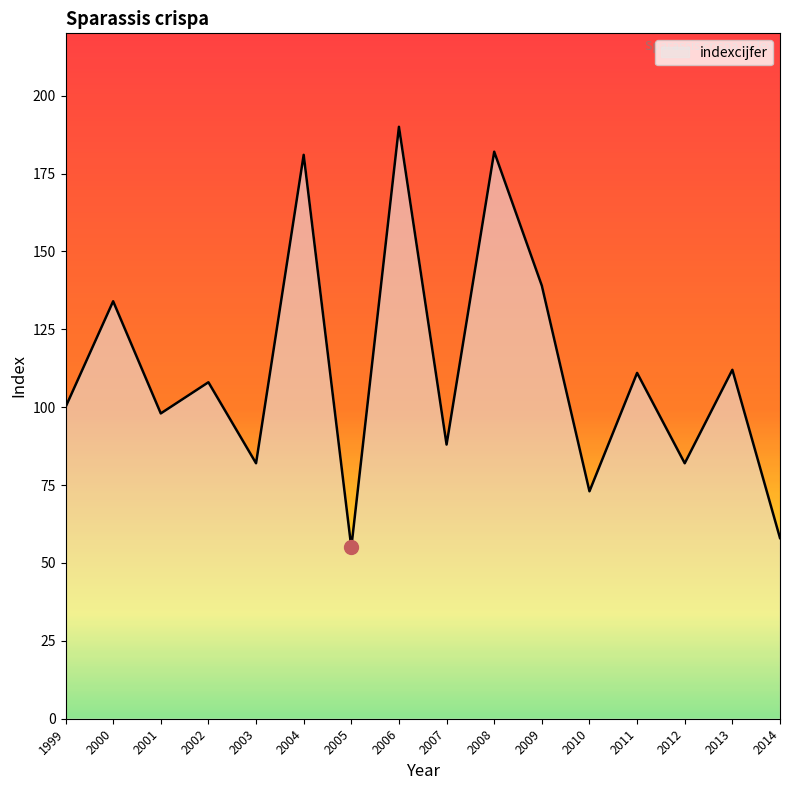

What is the difference between the second highest and second lowest values?

124